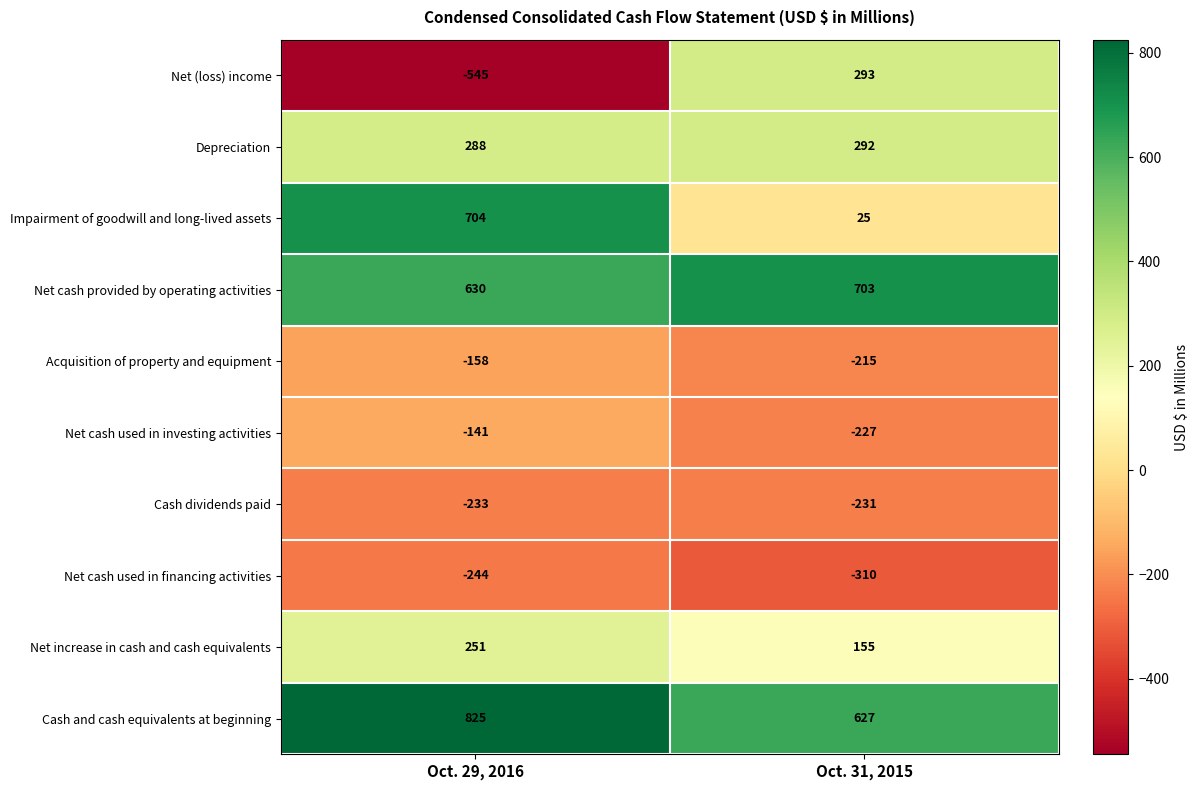

What is the sum of all Net (loss) income values?

-252